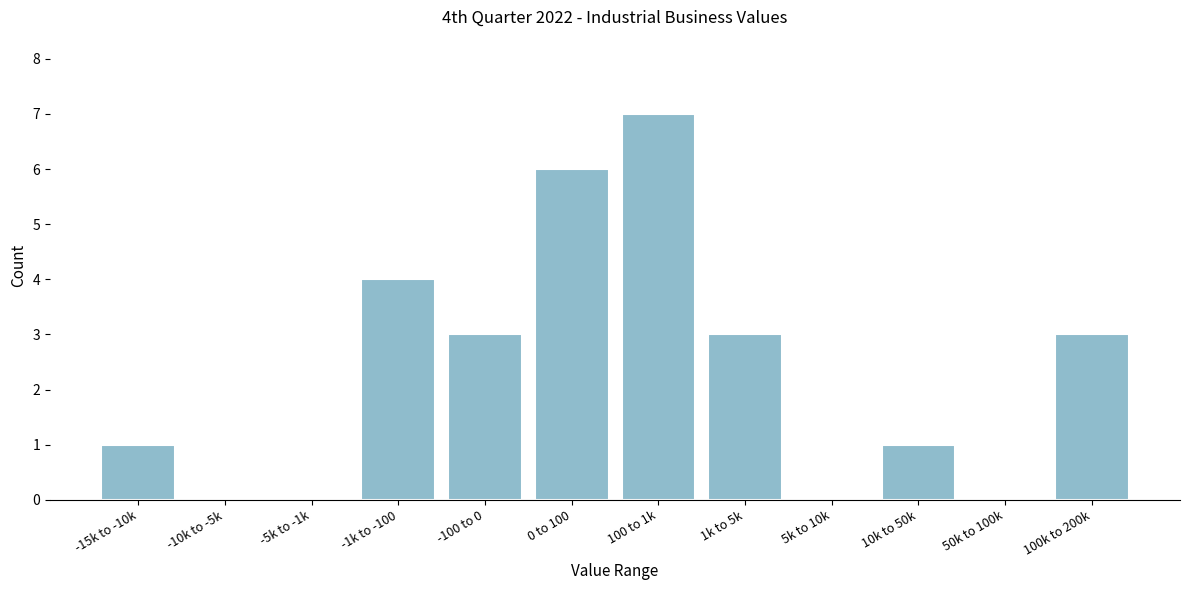

Reading left to right, transcribe all the data shown in this chart.

-15k to -10k=1	-10k to -5k=0	-5k to -1k=0	-1k to -100=4	-100 to 0=3	0 to 100=6	100 to 1k=7	1k to 5k=3	5k to 10k=0	10k to 50k=1	50k to 100k=0	100k to 200k=3